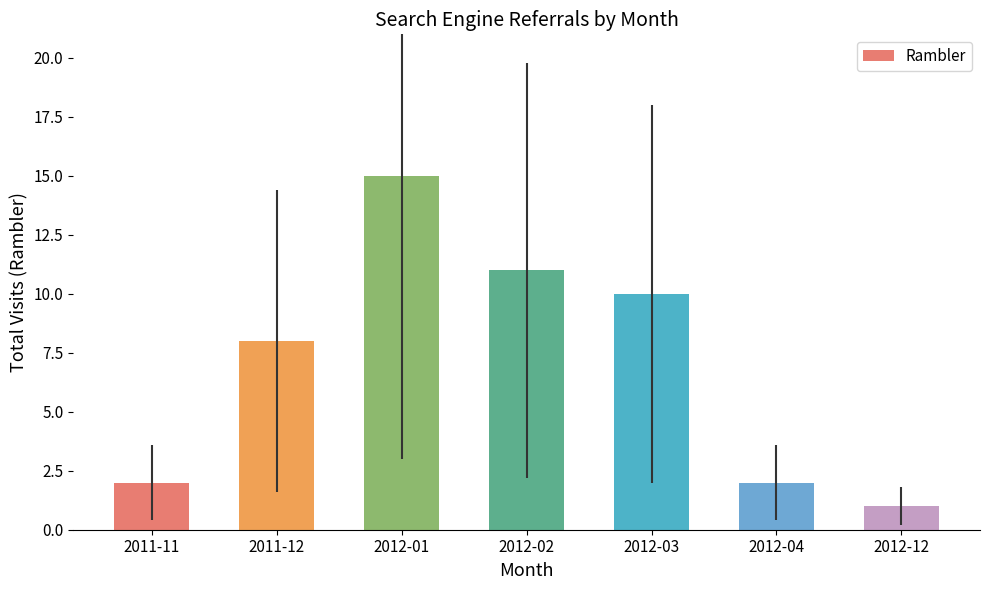

What is the difference between the maximum and minimum values?

14